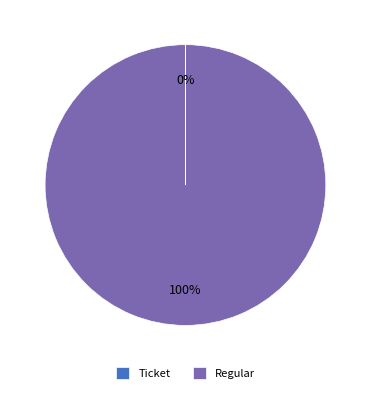

What percentage is the Regular slice, to the nearest percent?

100%